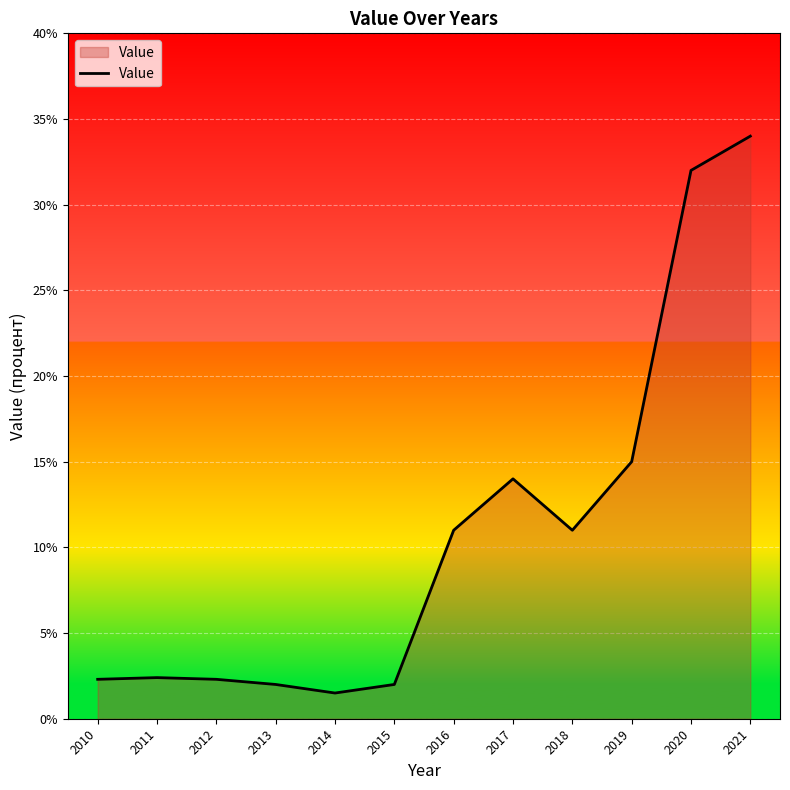

The value at 2021 is 34.0. True or false?

True